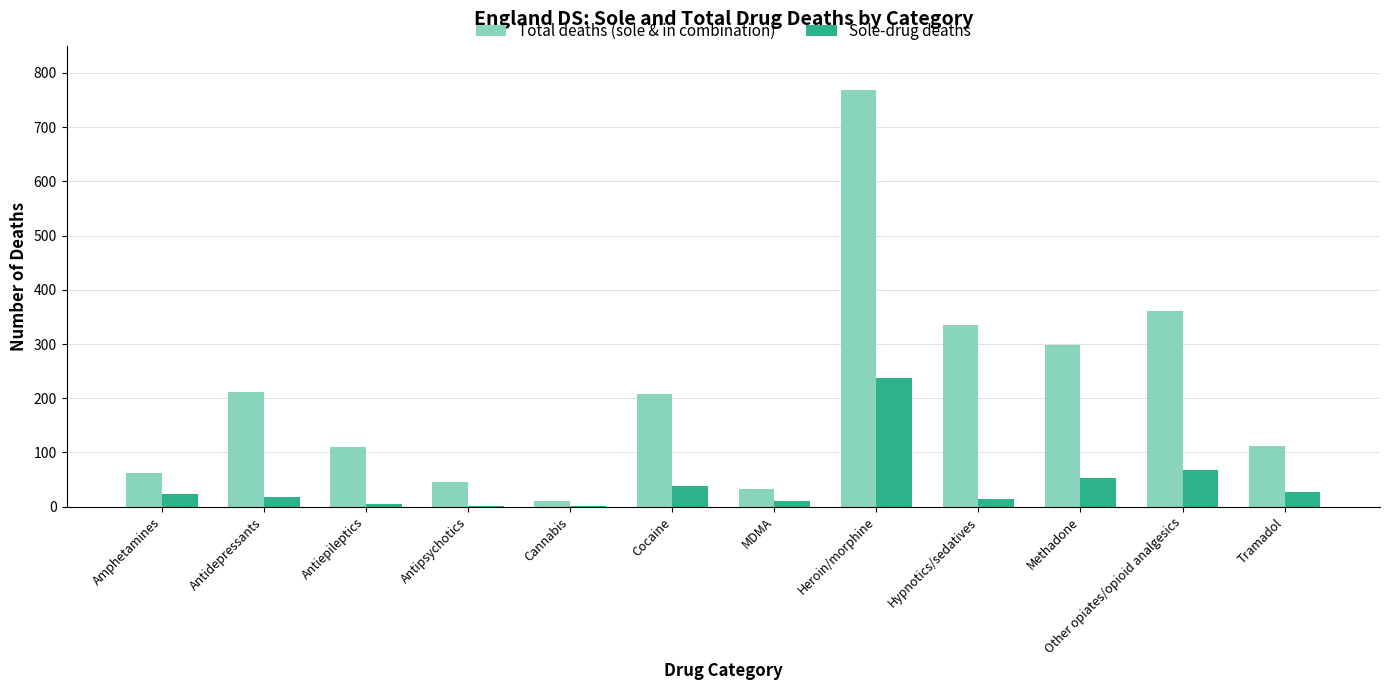

Which category has the highest value in the Sole-drug deaths series?

Heroin/morphine